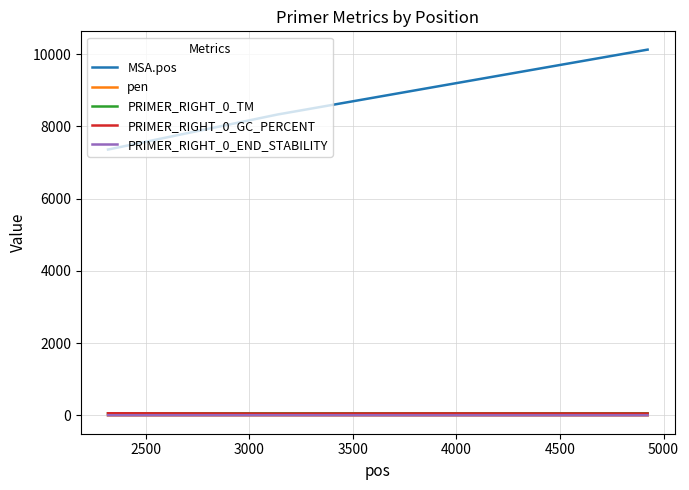

Which series has the widest spread of values?

MSA.pos